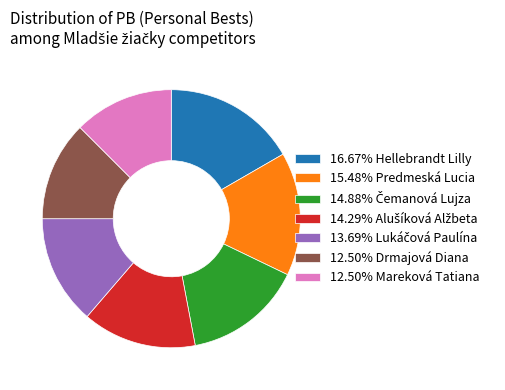

What is the ratio of the value at 12.50% Drmajová Diana to the value at 15.48% Predmeská Lucia?

0.8